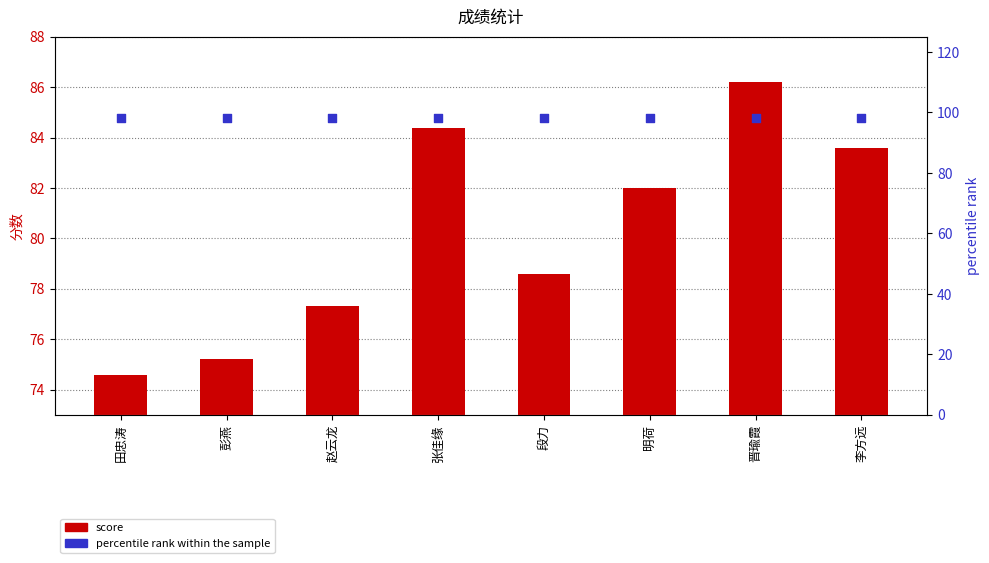

At how many categories does at least one series exceed 97?

8